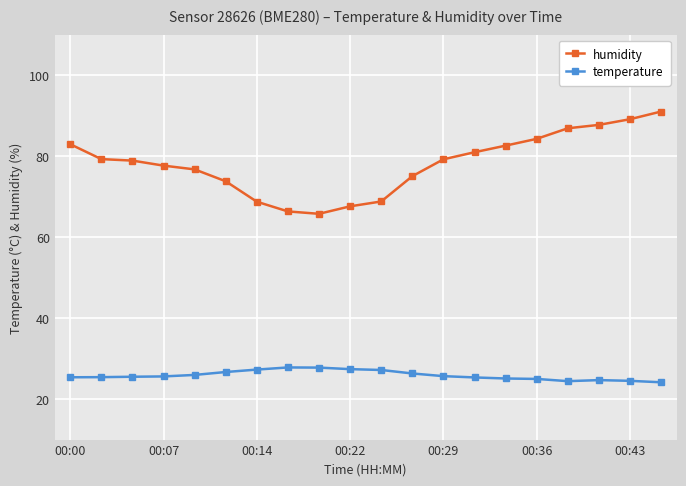

At how many categories does at least one series exceed 54?

20